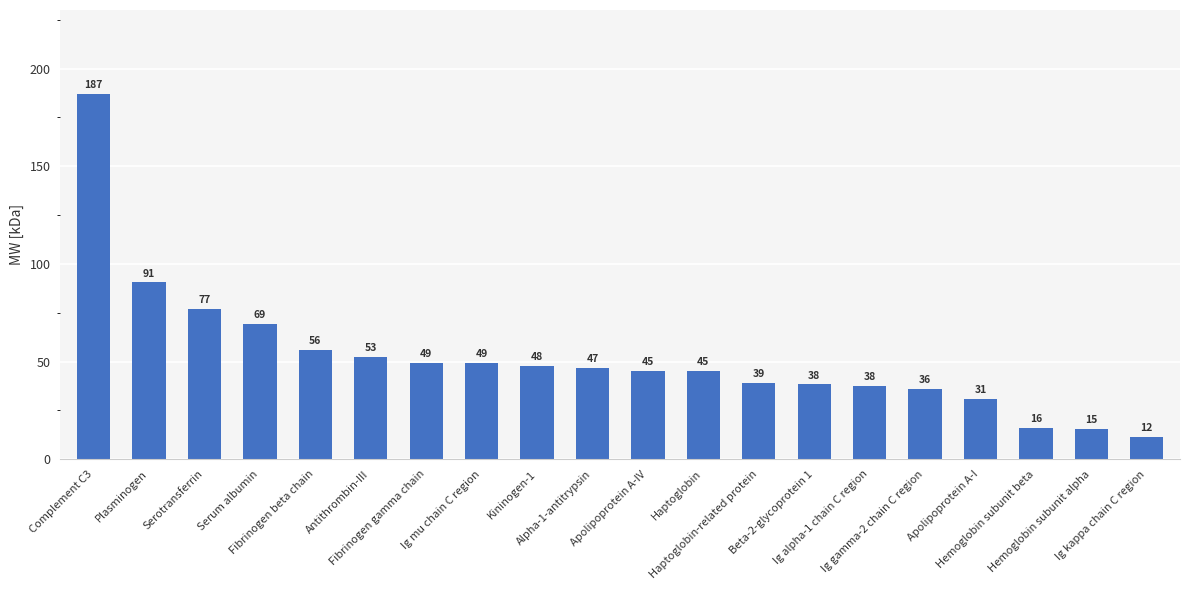

How many bars are there in total?

20